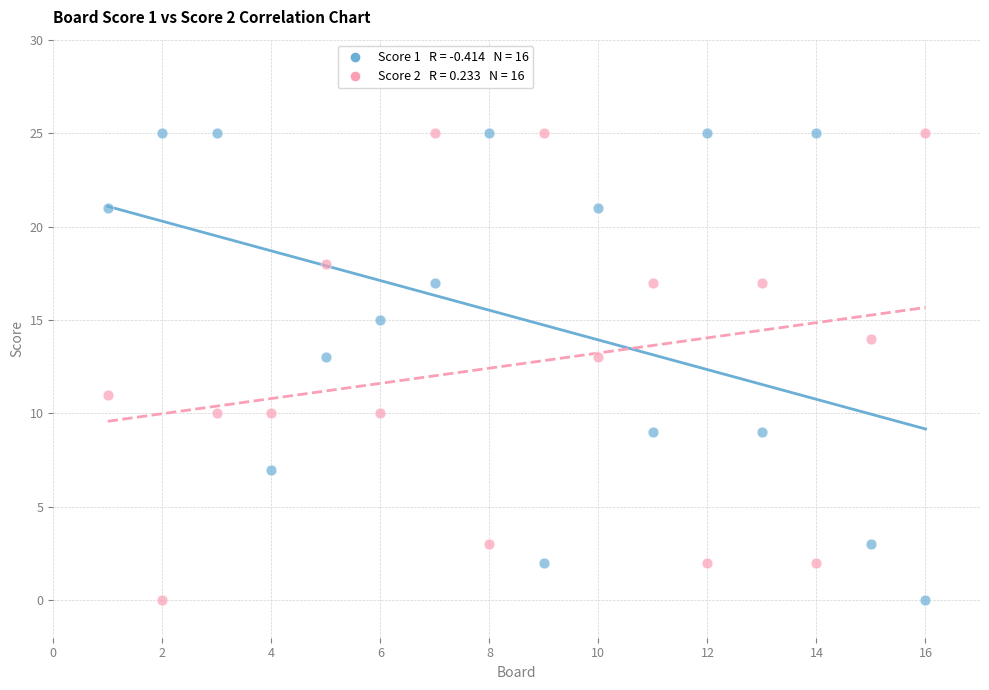

Across all data points, what is the range of Y values (max minus min)?

25